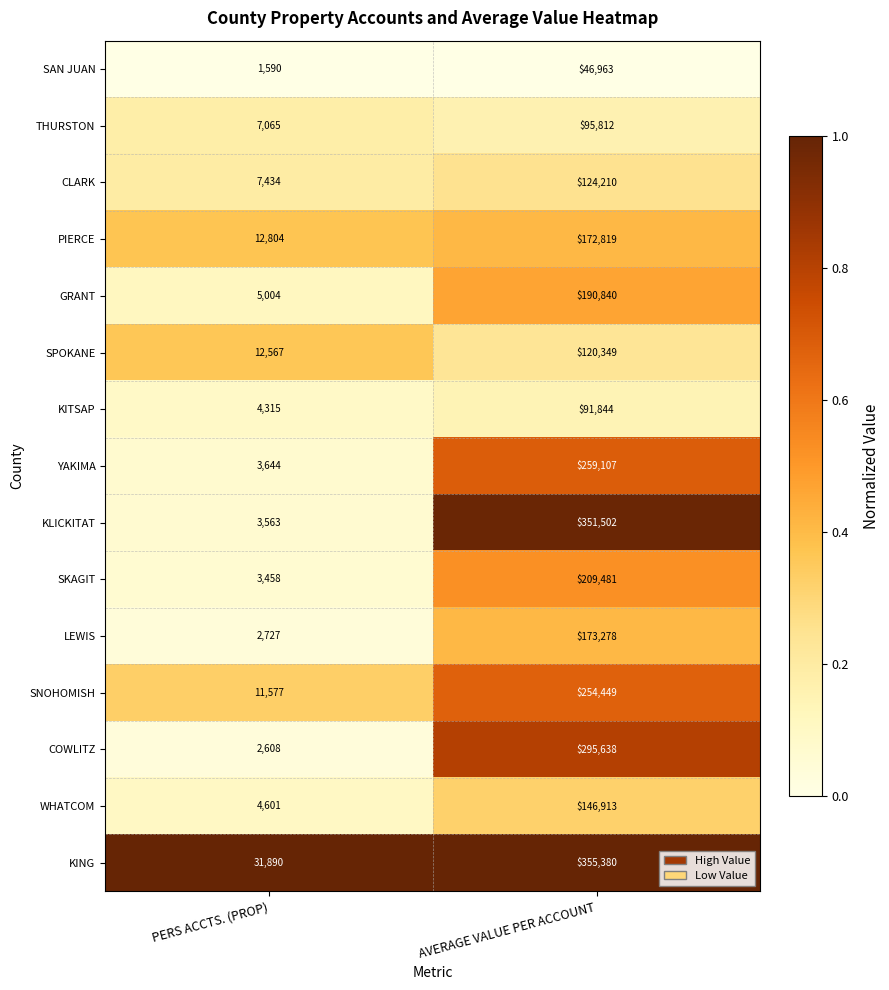

What is the difference between the THURSTON values at AVERAGE VALUE PER ACCOUNT and PERS ACCTS. (PROP)?

88747